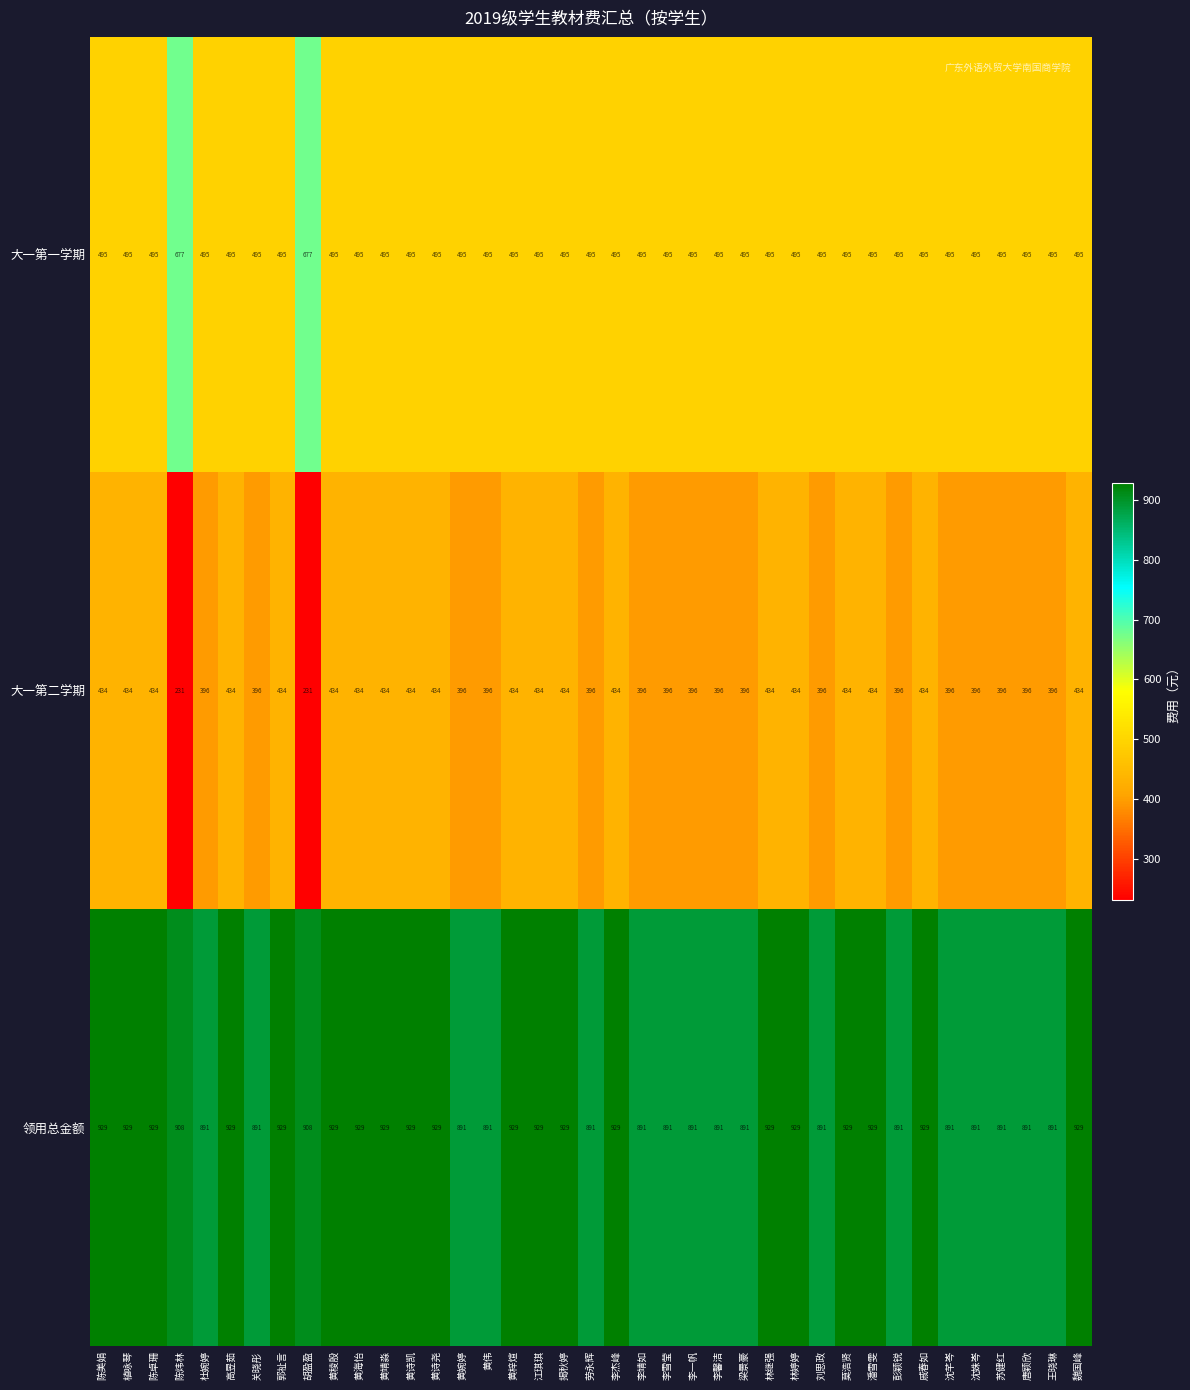

Is the value of 领用总金额 at 黄诗凯 greater than the value of 大一第二学期 at 李雪莹?

Yes